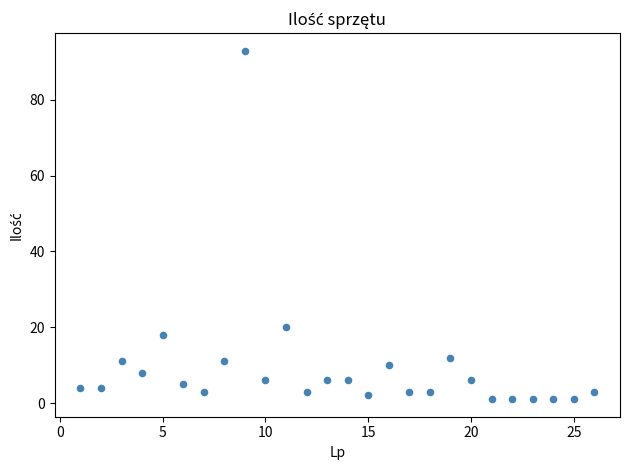

What Y value in the scatter plot is closest to 47?

20